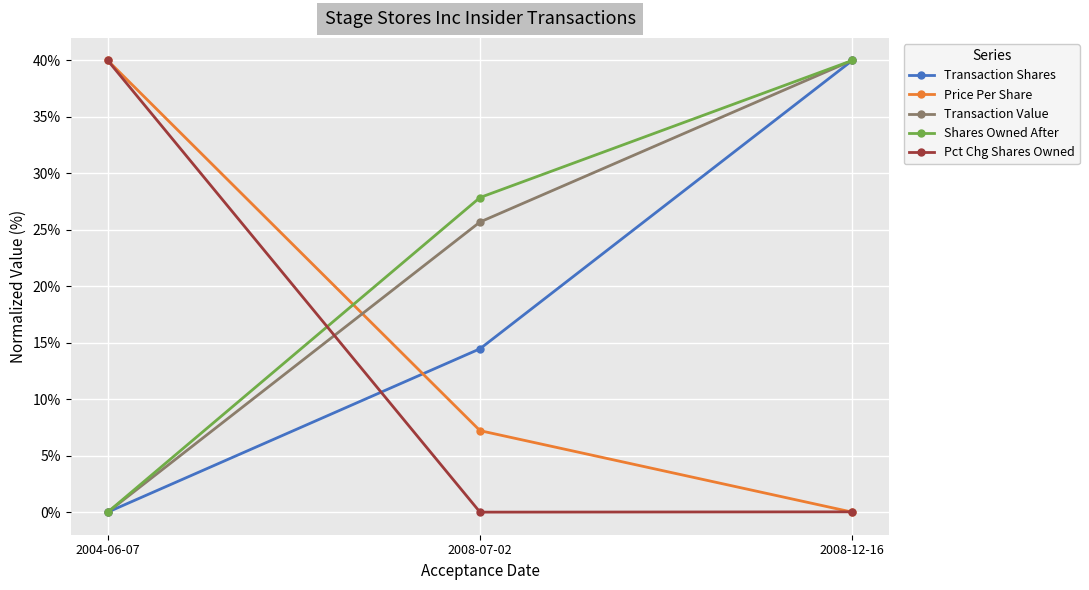

What position from the left is 2004-06-07?

1